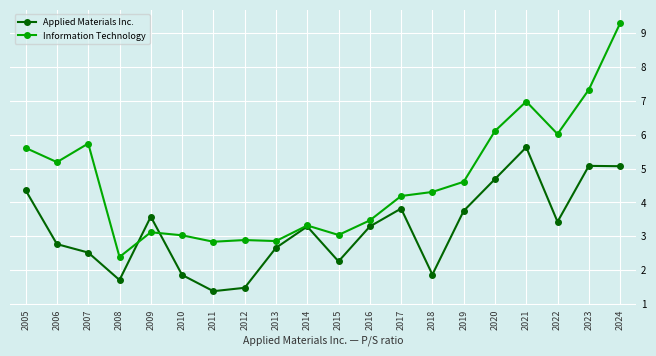

How many distinct data groups are displayed?

2